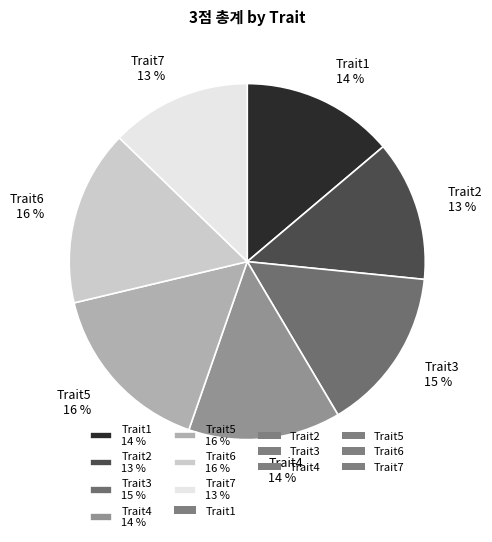

True or false: Trait7 accounts for 2% of the total.

False